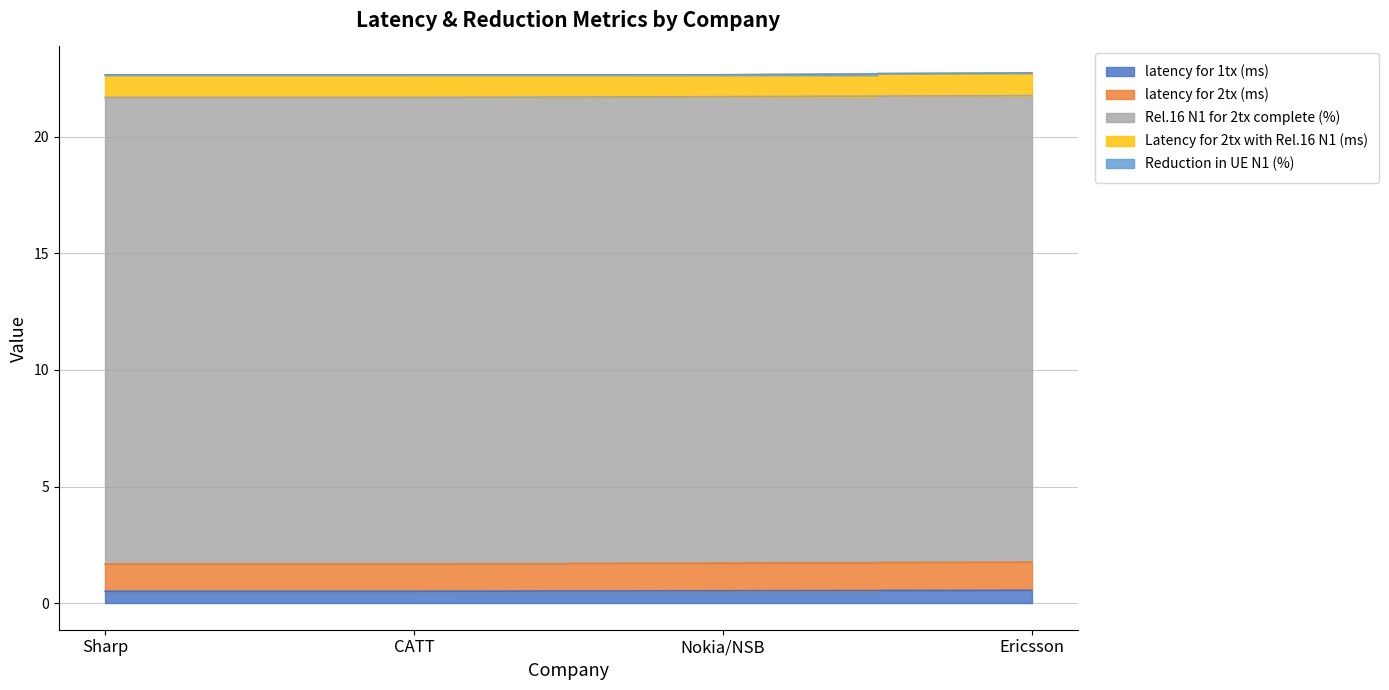

Where is the first local minimum for Latency for 2tx with Rel.16 N1 (ms)?

Nokia/NSB